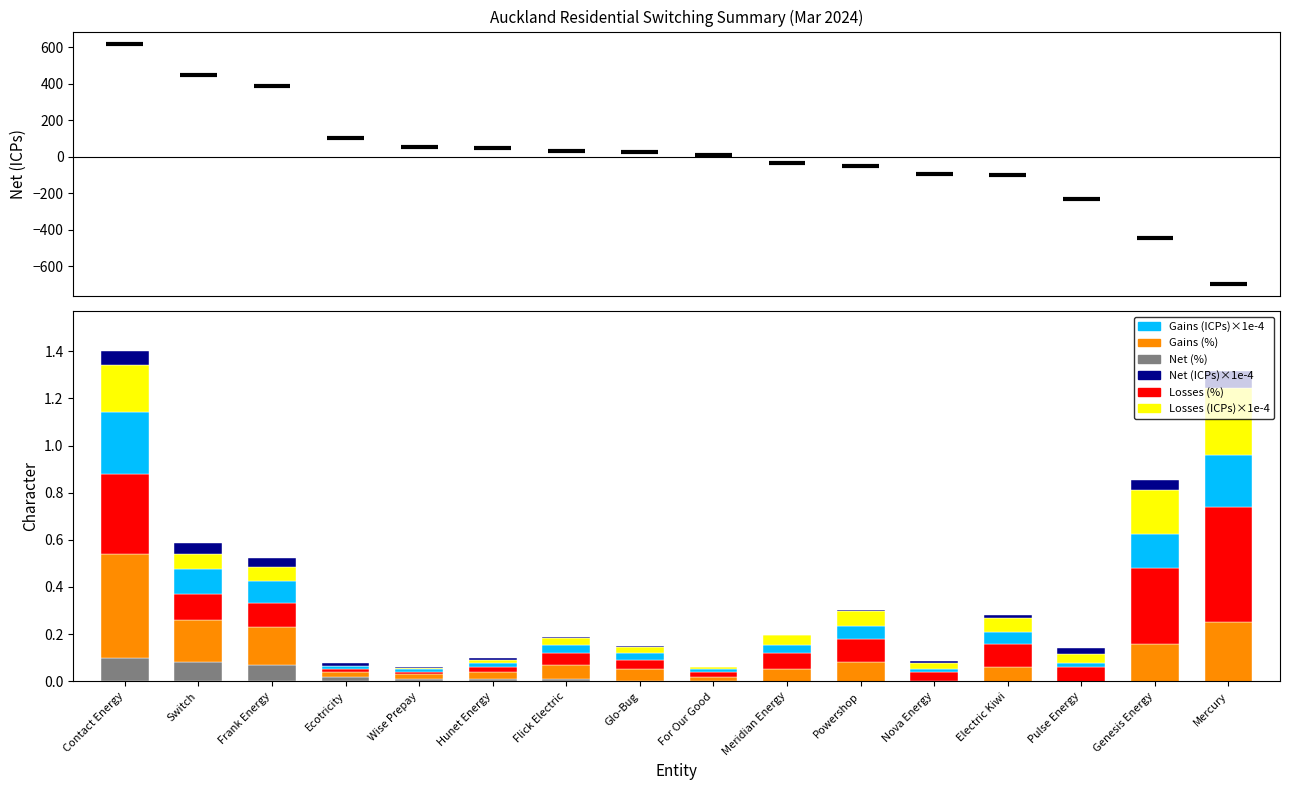

Which label corresponds to the smallest value in the chart?

Mercury